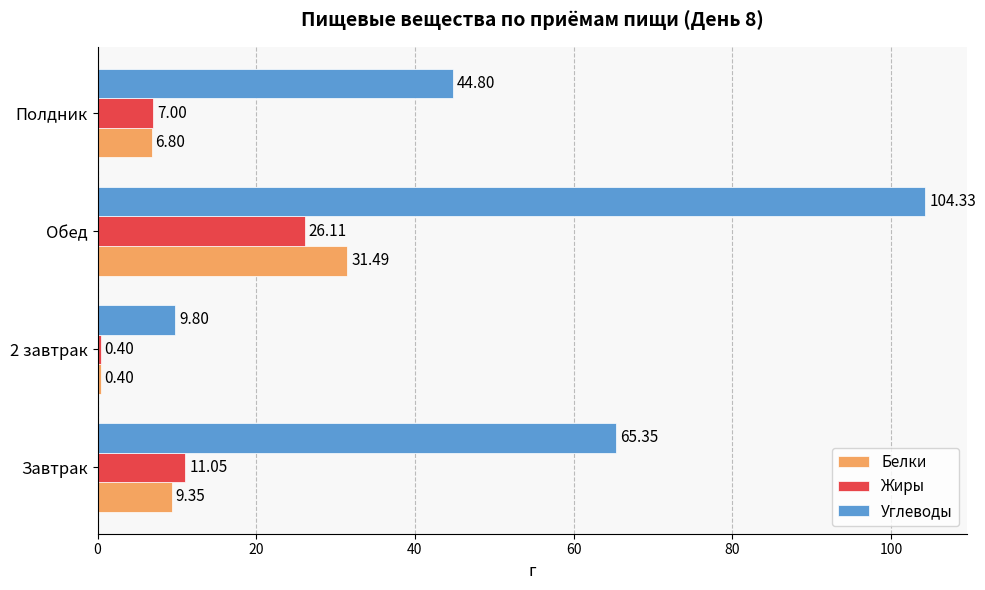

How many data points in Жиры are less than 11?

2